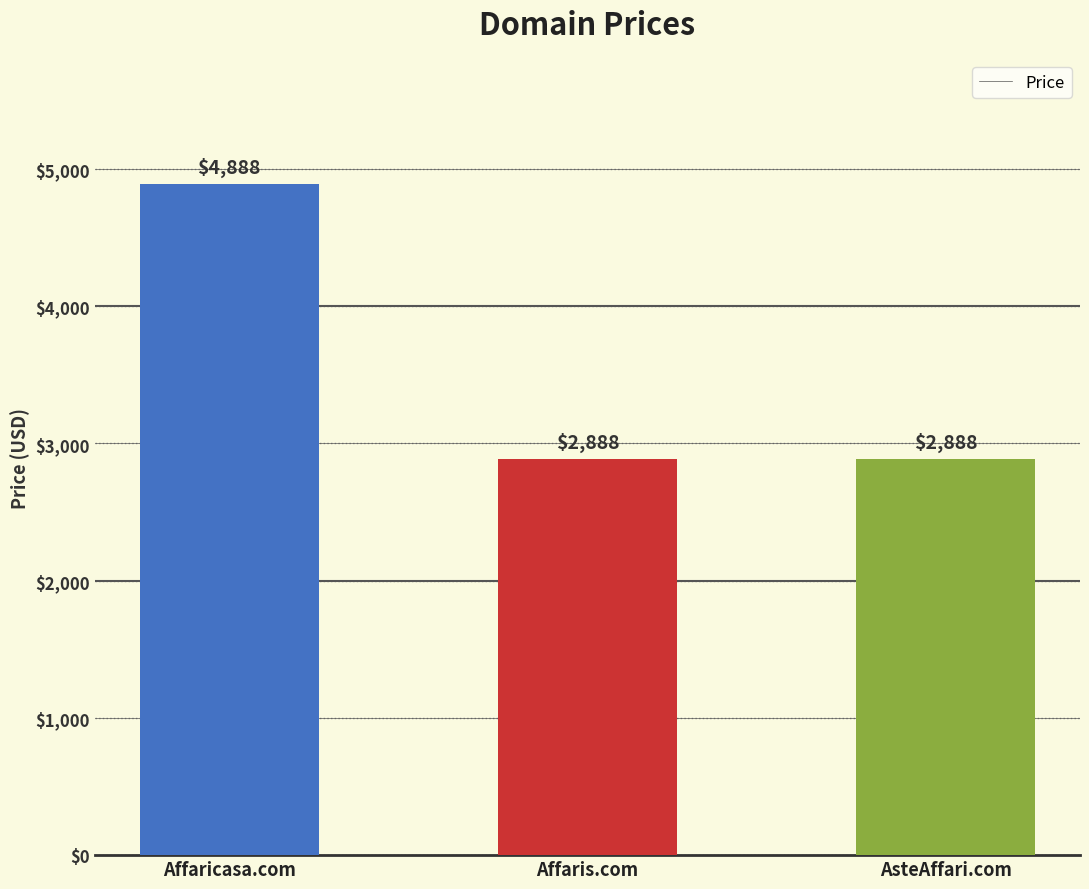

What is the value of the 3rd bar from the left?

2888